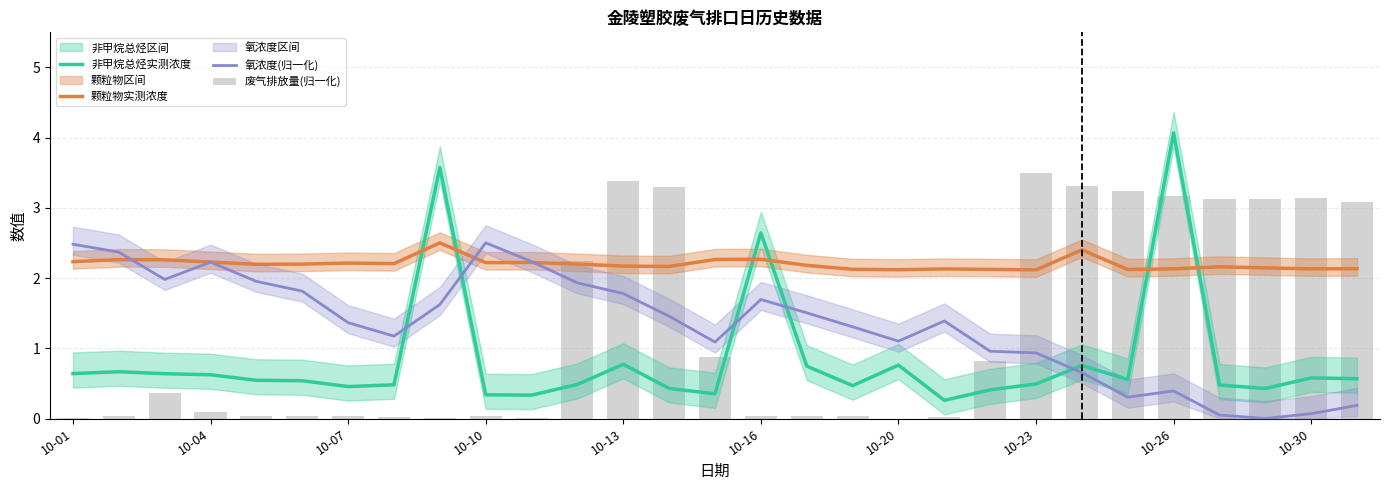

What position from the left is 10?

11